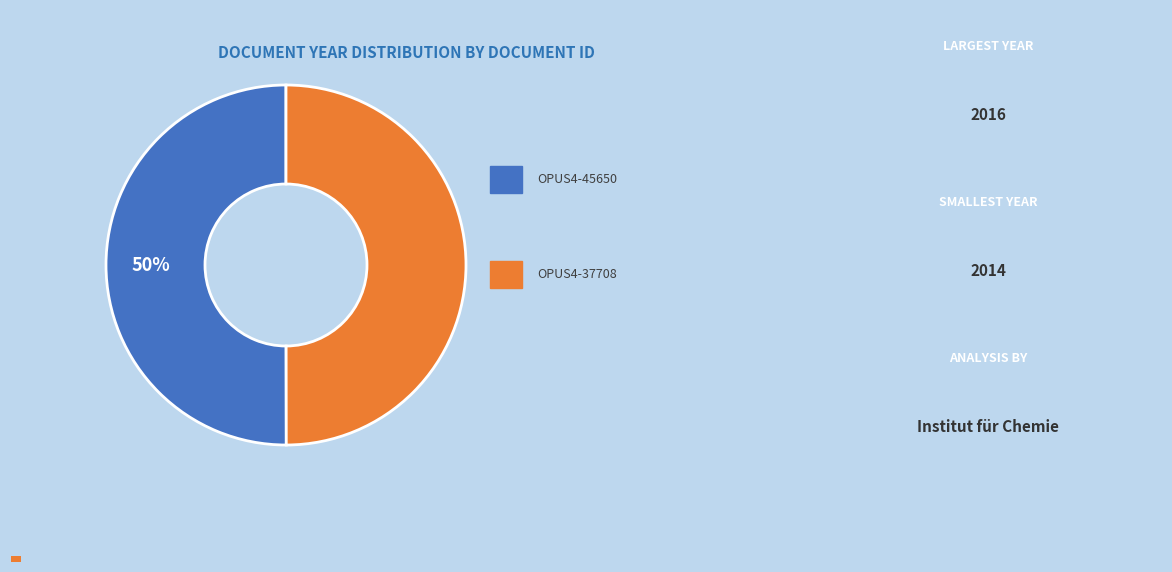

Which has a higher value, OPUS4-45650 or OPUS4-37708?

OPUS4-45650